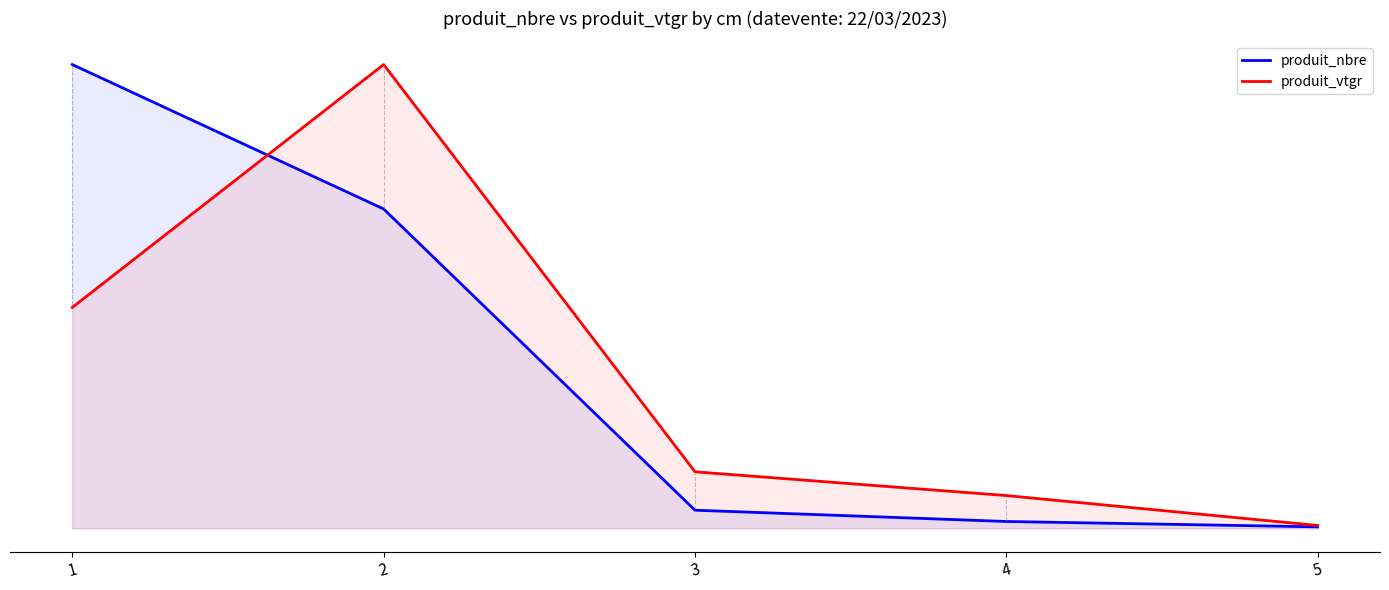

Count the number of categories in the chart.

5